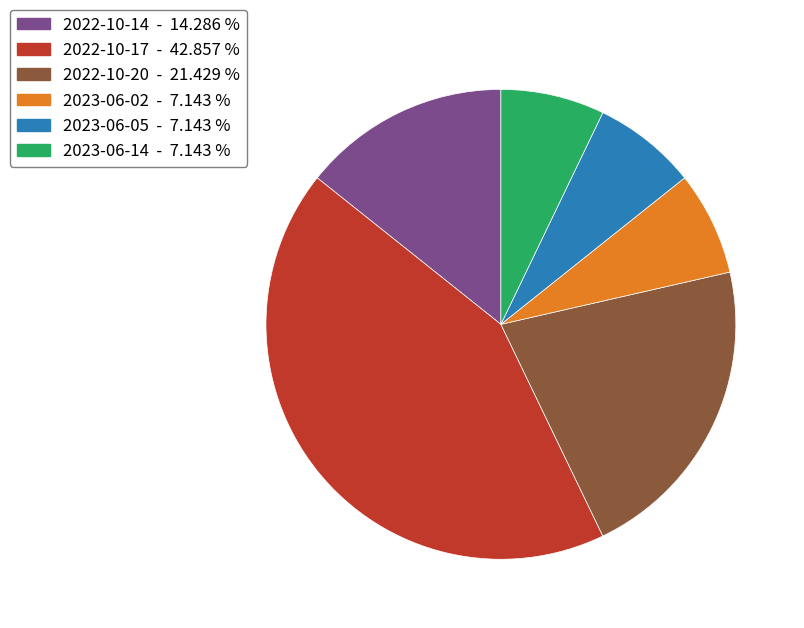

The 2022-10-20 slice represents 16% of the pie. True or false?

False